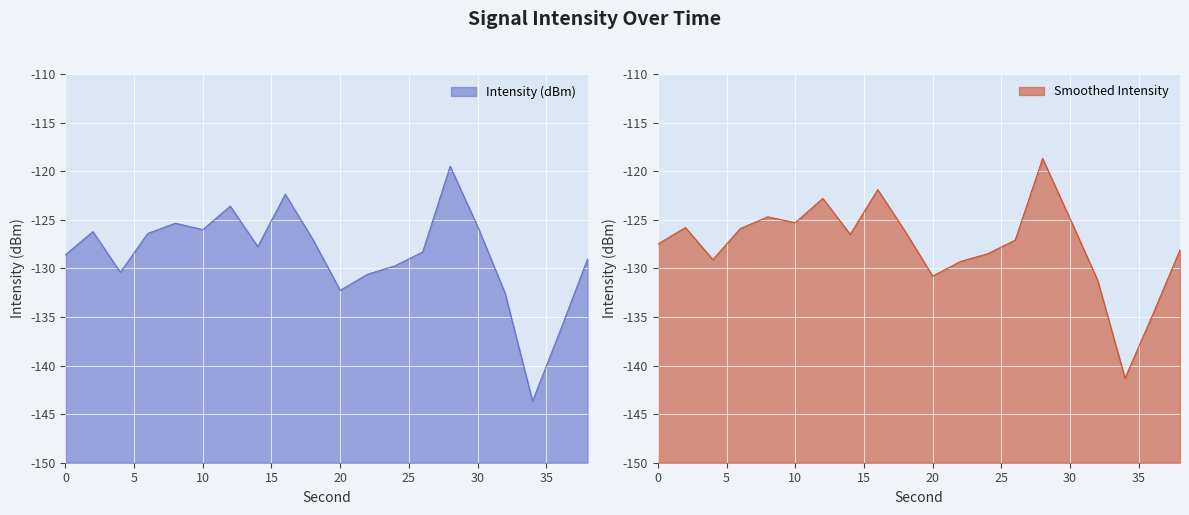

True or false: Smoothed Intensity and Intensity (dBm) intersect in this chart.

False